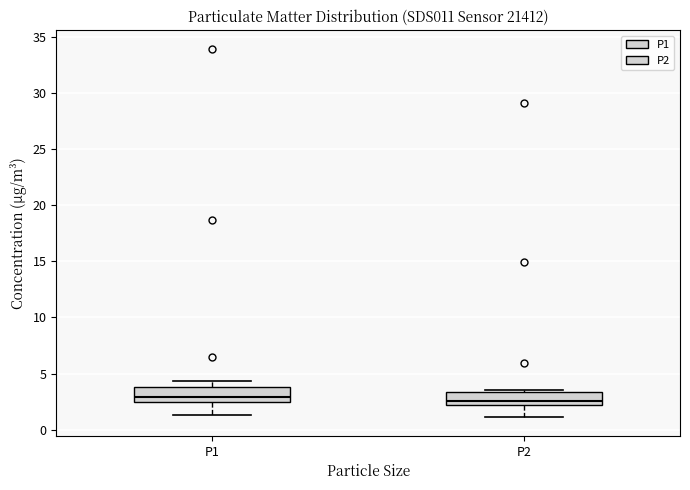

Where does the lower whisker of the box for P2 end on the y-axis? The values are not printed on the chart, so give them approximately, as read against the axis.

1.0